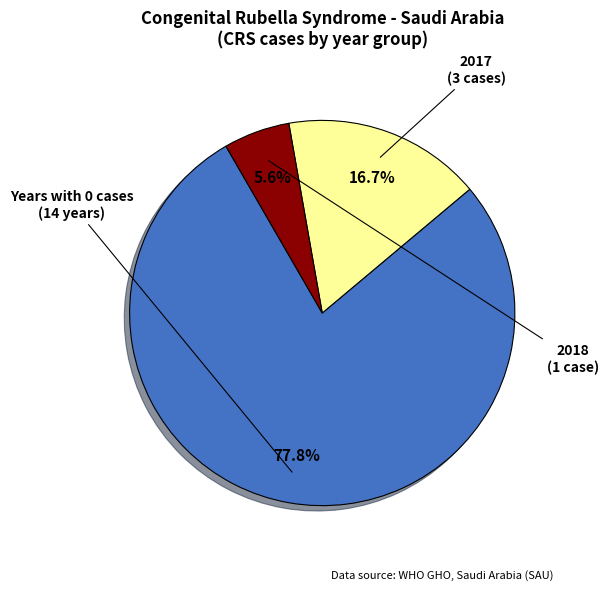

Count the number of slices in the pie.

3